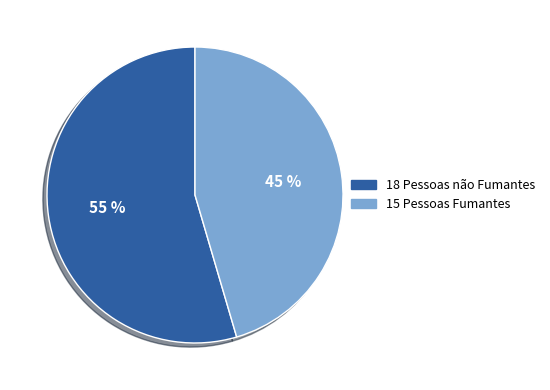

Does any single category account for the majority?

Yes